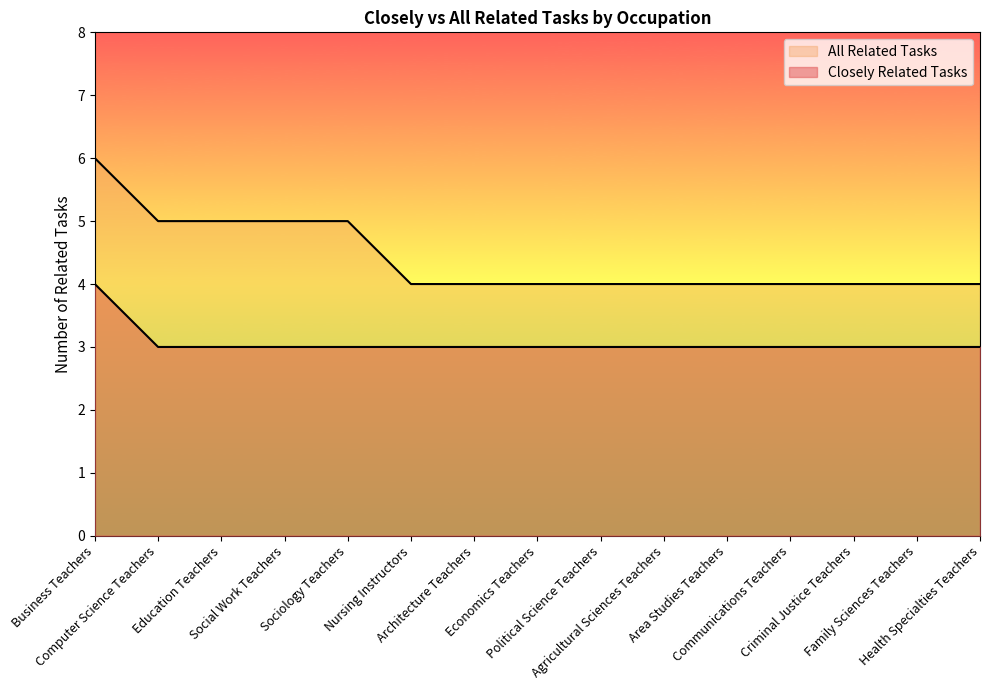

Between Nursing Instructors and Communications Teachers, which series saw the biggest shift?

Closely Related Tasks